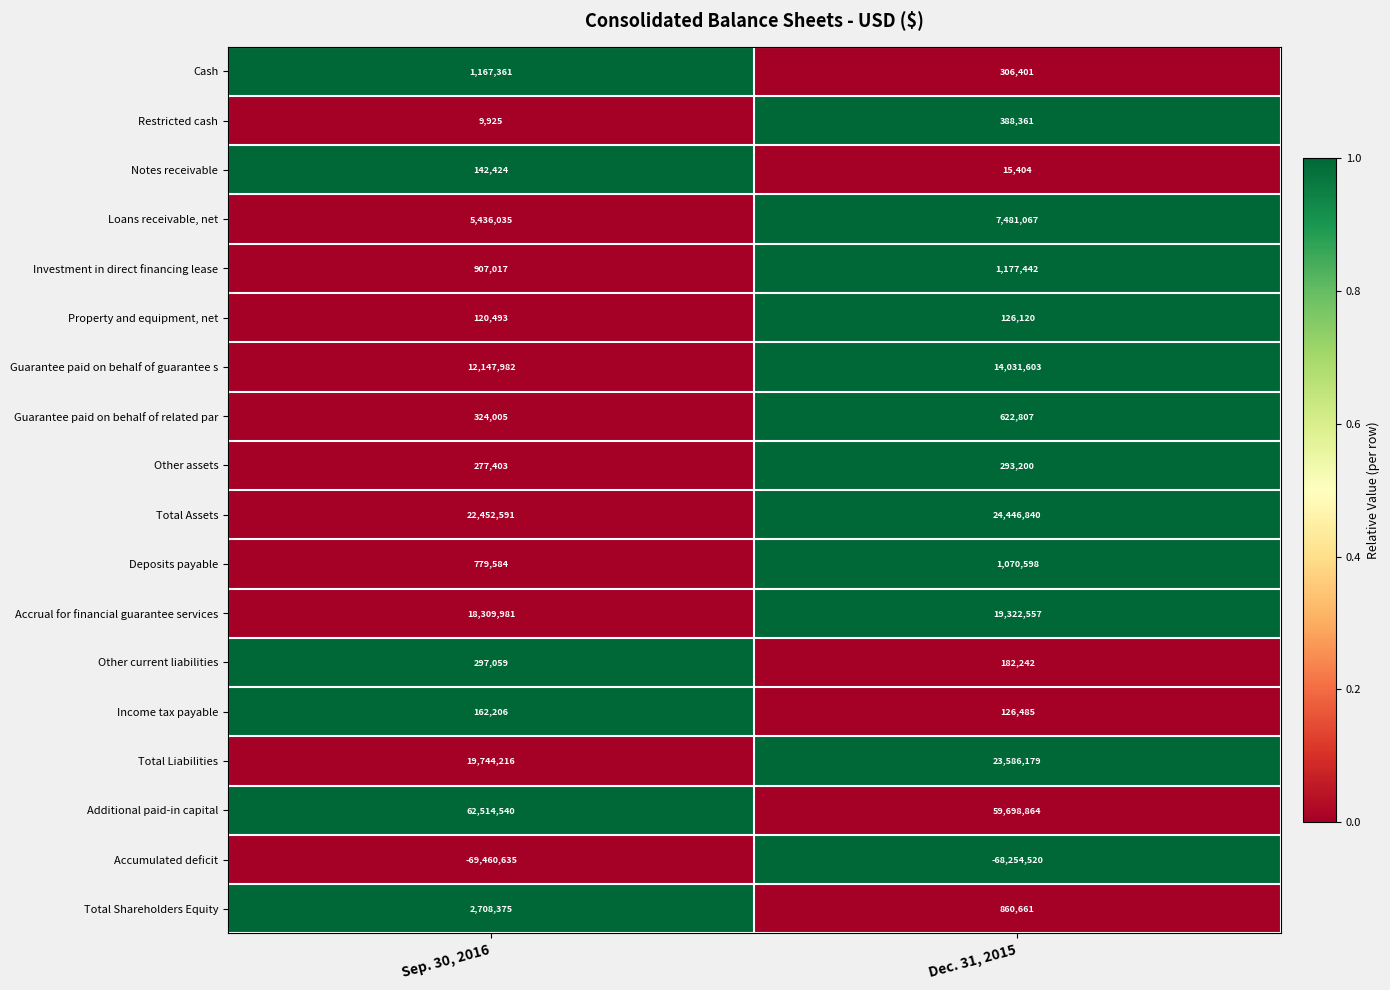

Between Sep. 30, 2016 and Dec. 31, 2015, which series saw the biggest shift?

Total Liabilities